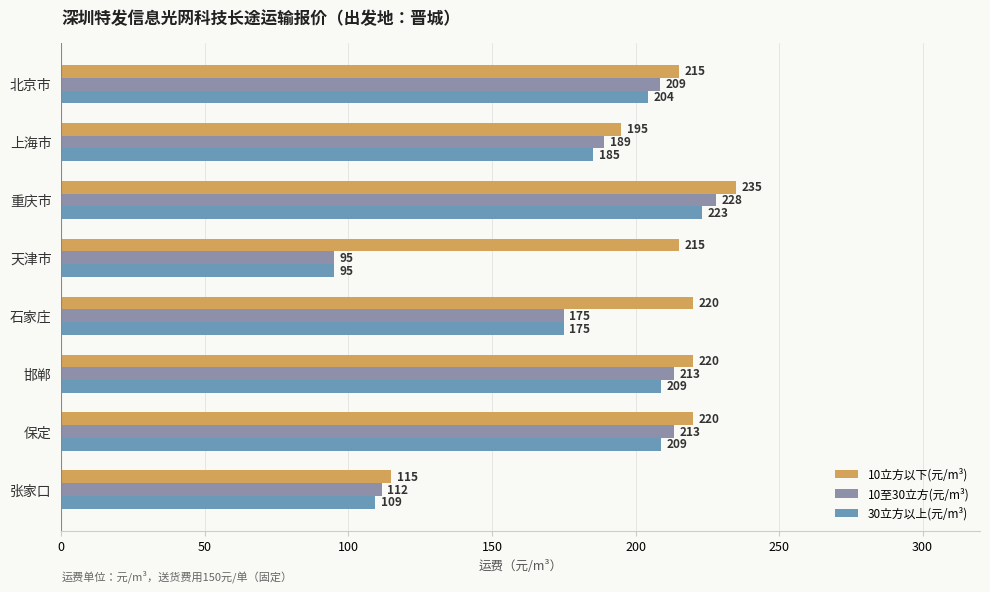

Which series changed the most between 重庆市 and 天津市?

10至30立方(元/m³)